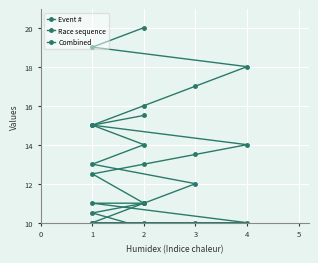

Between 1 and 4, which is larger?

1